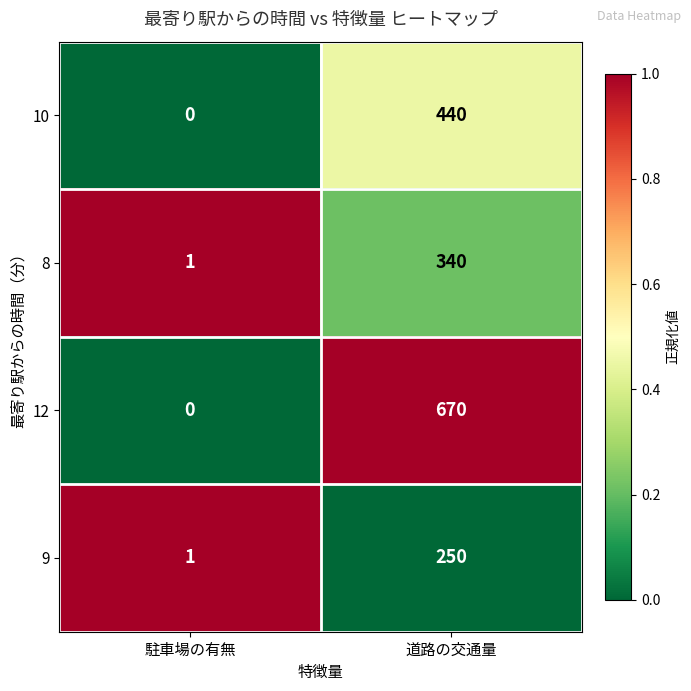

Reading left to right, list all the values displayed in this chart.

10: 0	440
8: 1	340
12: 0	670
9: 1	250